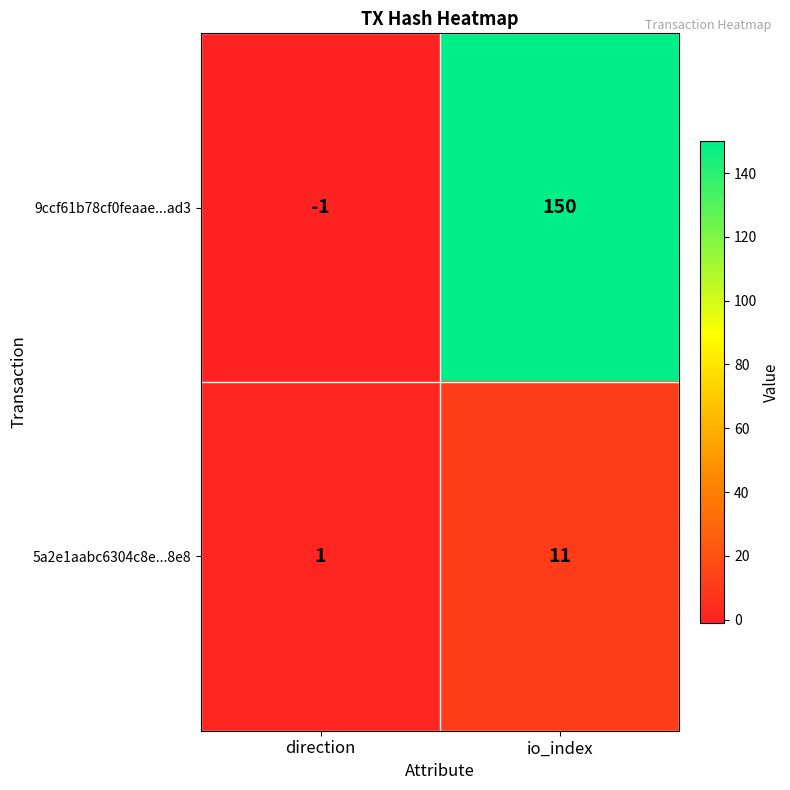

What is the sum of the 5a2e1aabc6304c8e...8e8 values at io_index and direction?

12